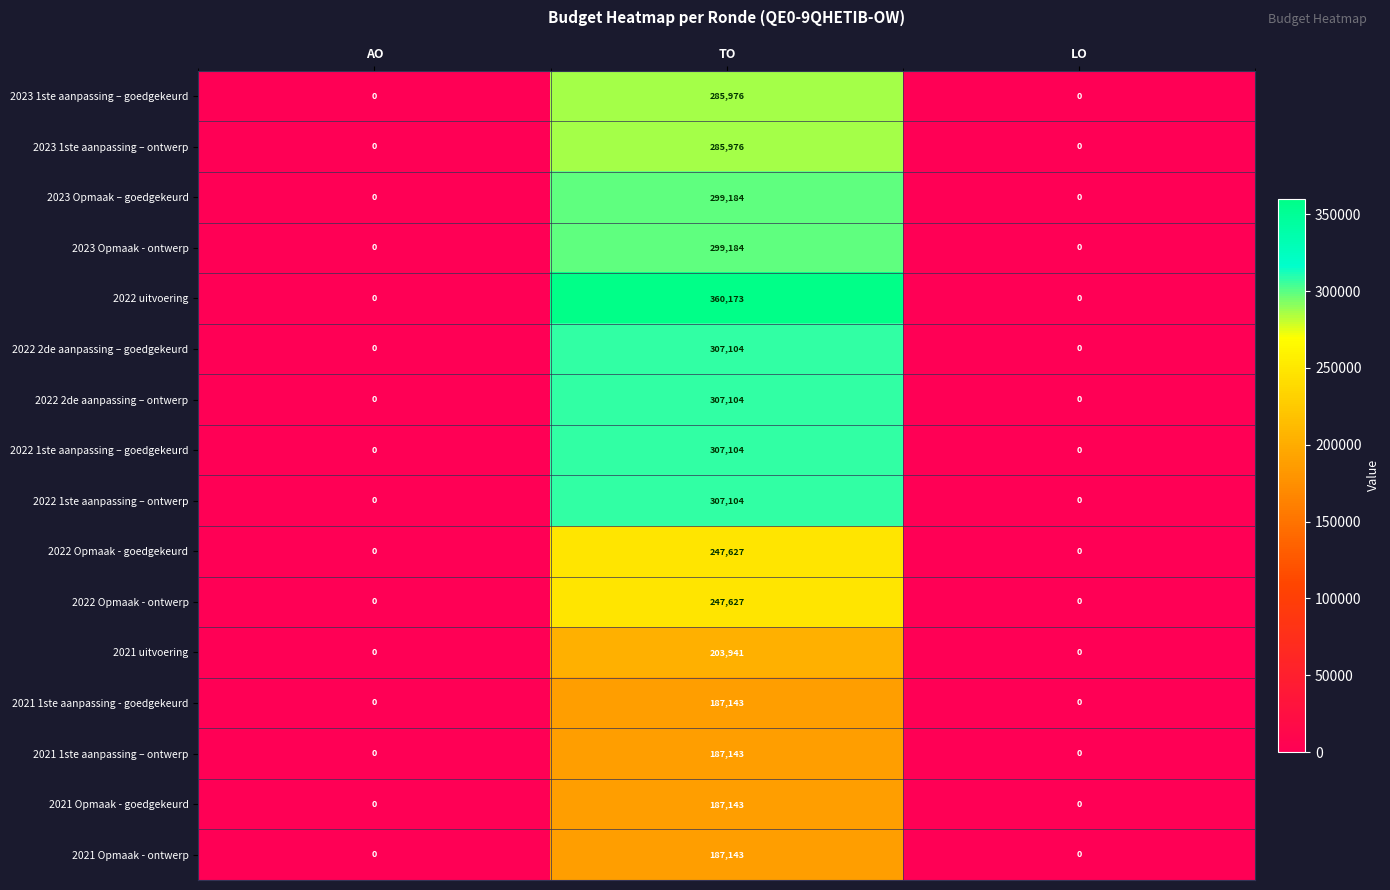

Which series has the largest total across all categories?

2022 uitvoering